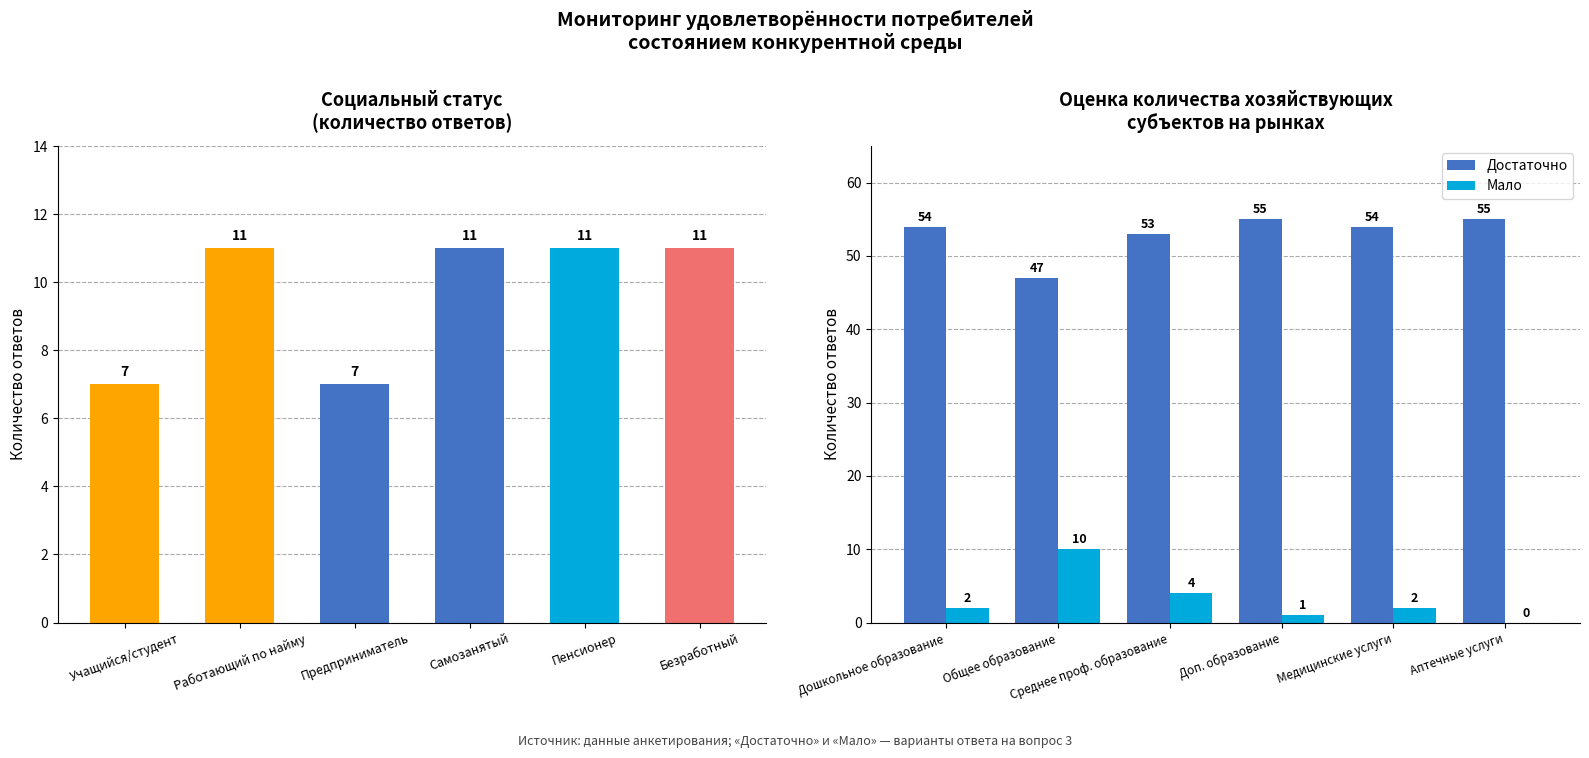

The Достаточно series shows 99 at Доп. образование. True or false?

False